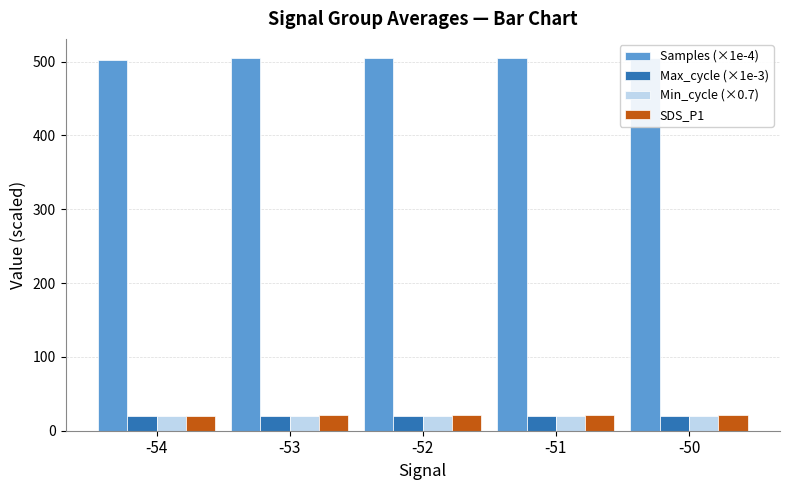

What is the minimum value shown in the chart?

19.6